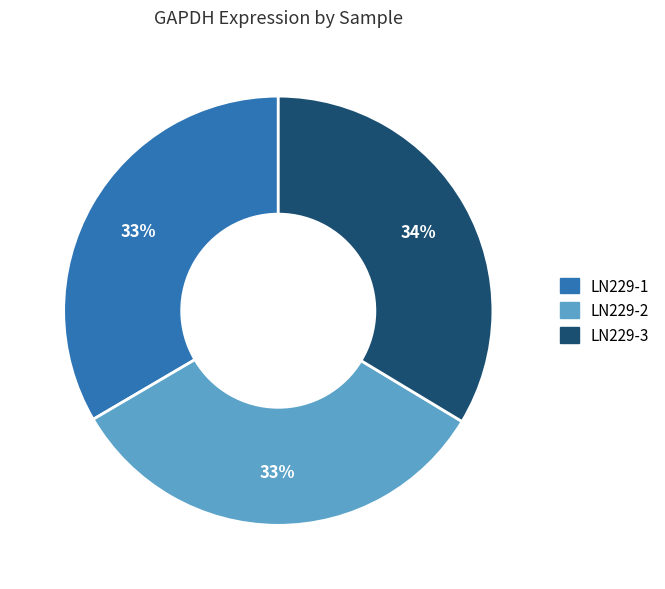

The LN229-1 slice represents 33% of the pie. True or false?

True